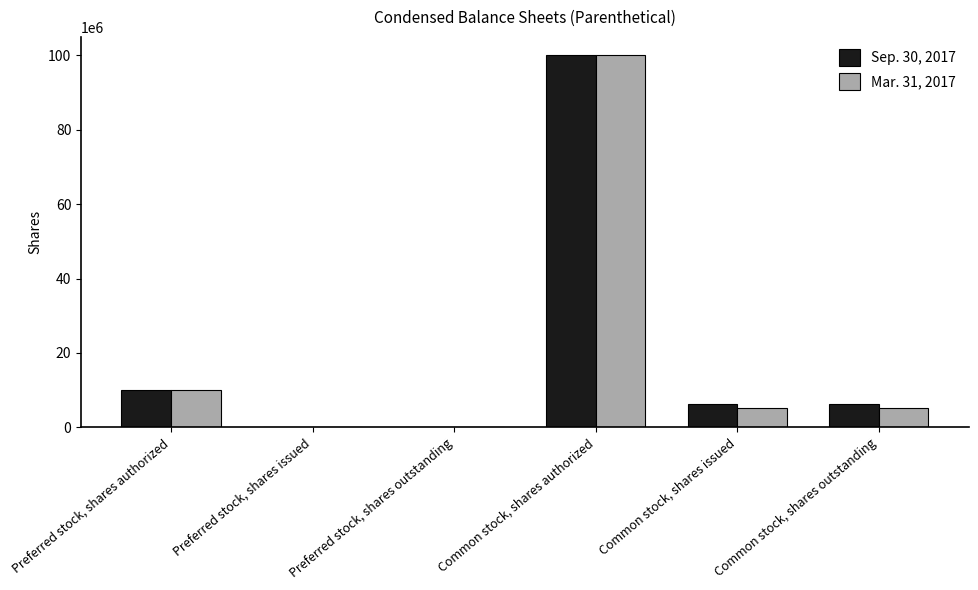

At which category is the sum across all series the highest?

Common stock, shares authorized